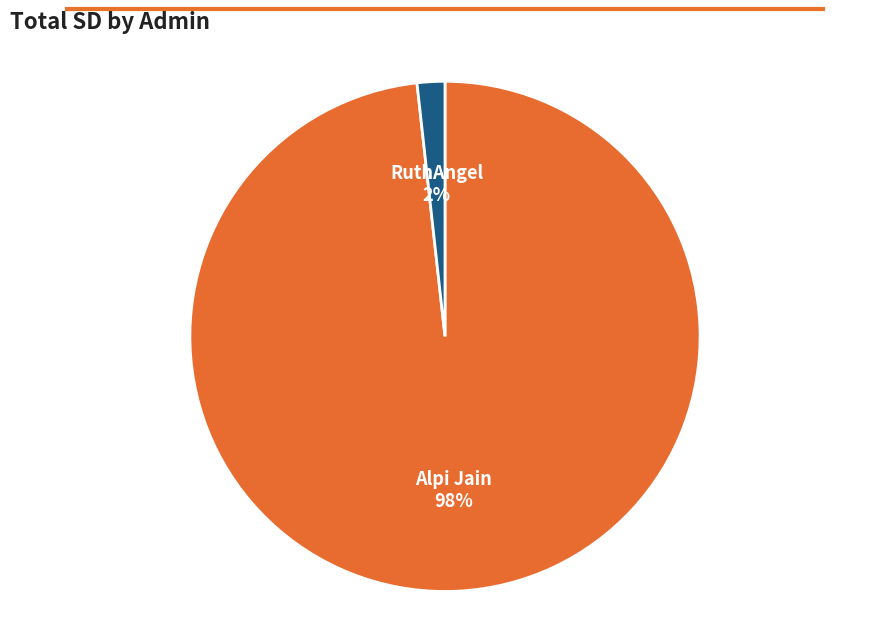

Rank the categories by value from lowest to highest.

RuthAngel, Alpi Jain